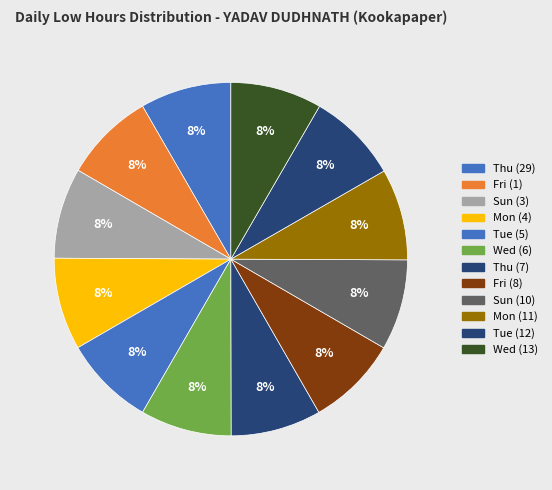

Does Fri (8) represent more than half of the total?

No